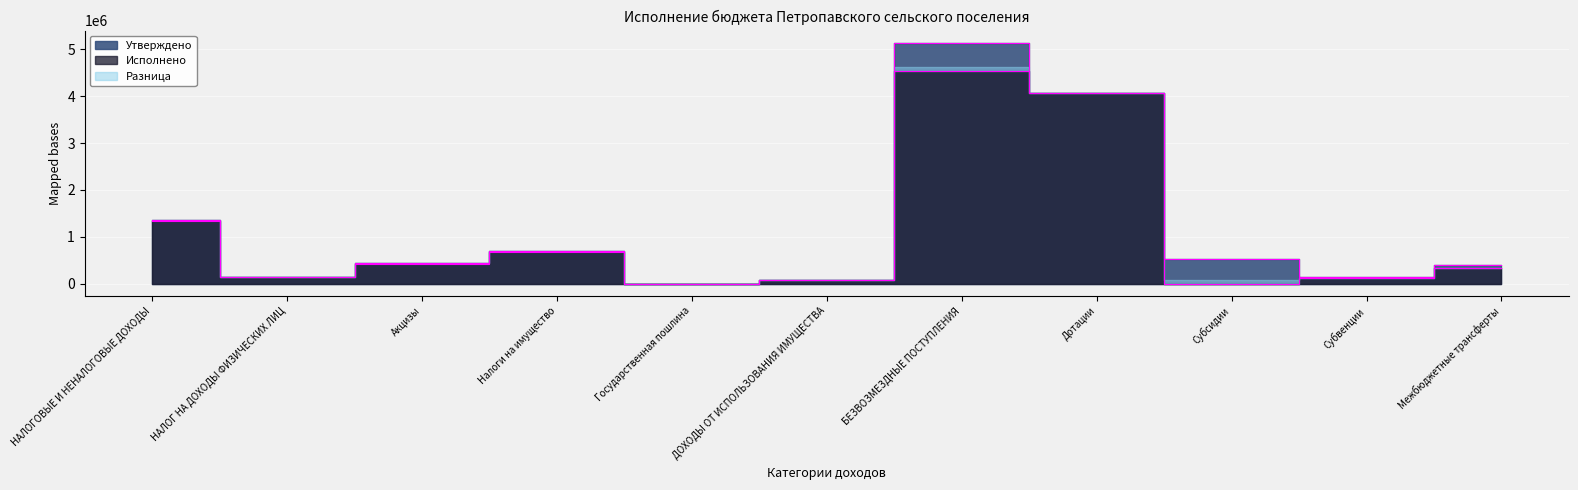

At which category does Исполнено reach its first local valley?

НАЛОГ НА ДОХОДЫ ФИЗИЧЕСКИХ ЛИЦ